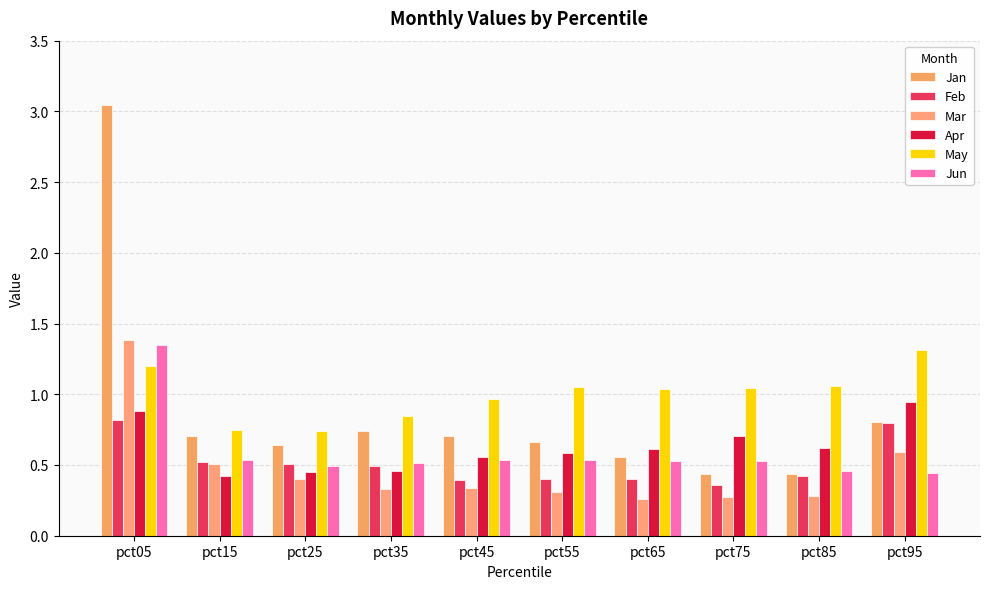

Count the number of categories in the chart.

10